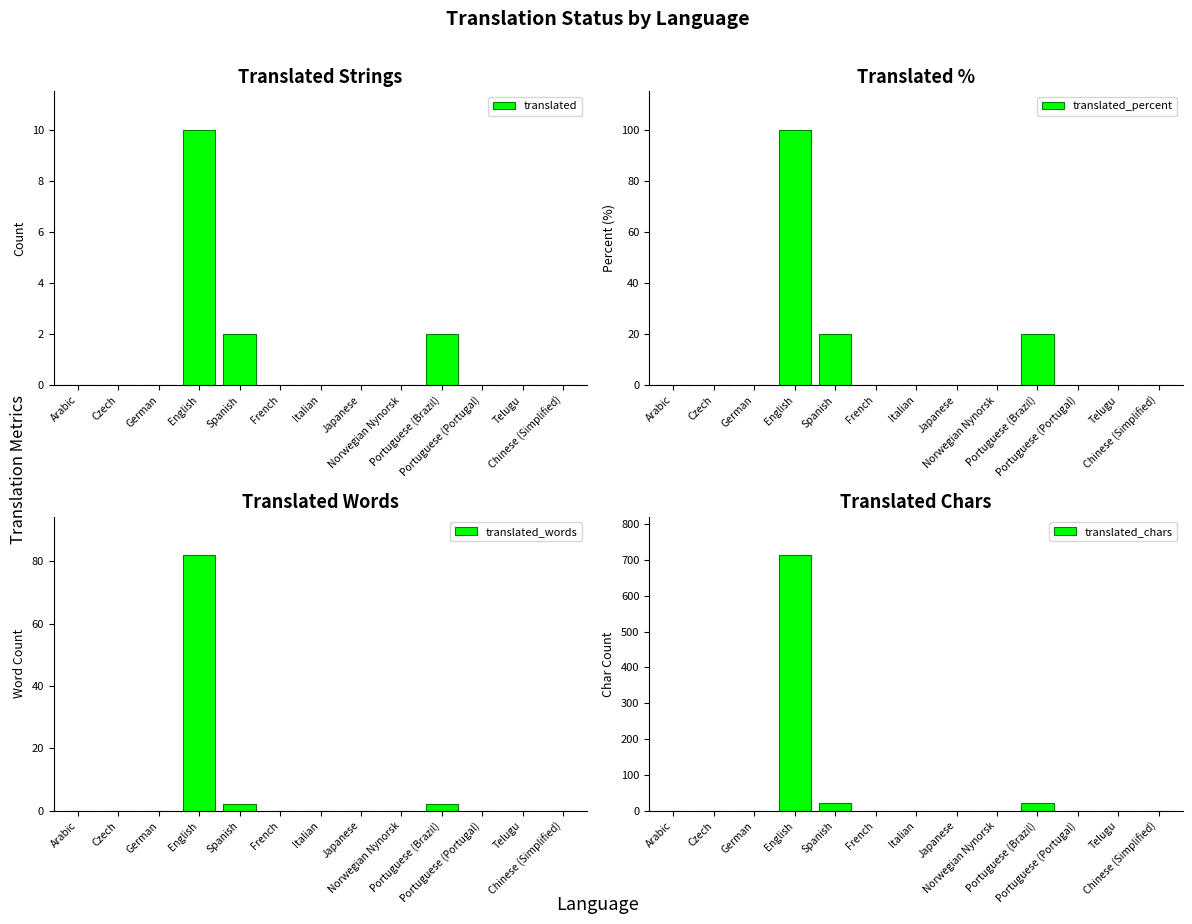

Rank the series at Chinese (Simplified) from highest to lowest value.

translated, translated_percent, translated_words, translated_chars